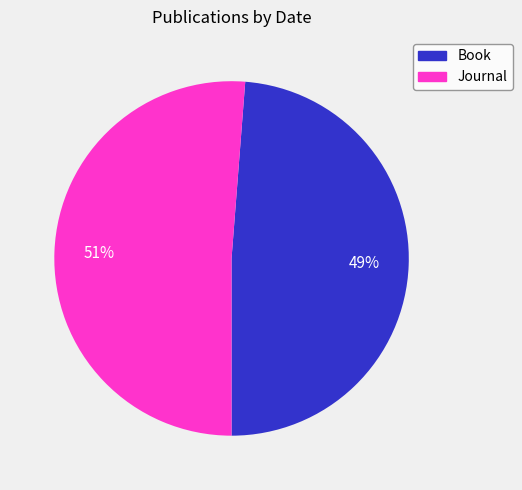

Is there a majority slice in this chart?

Yes